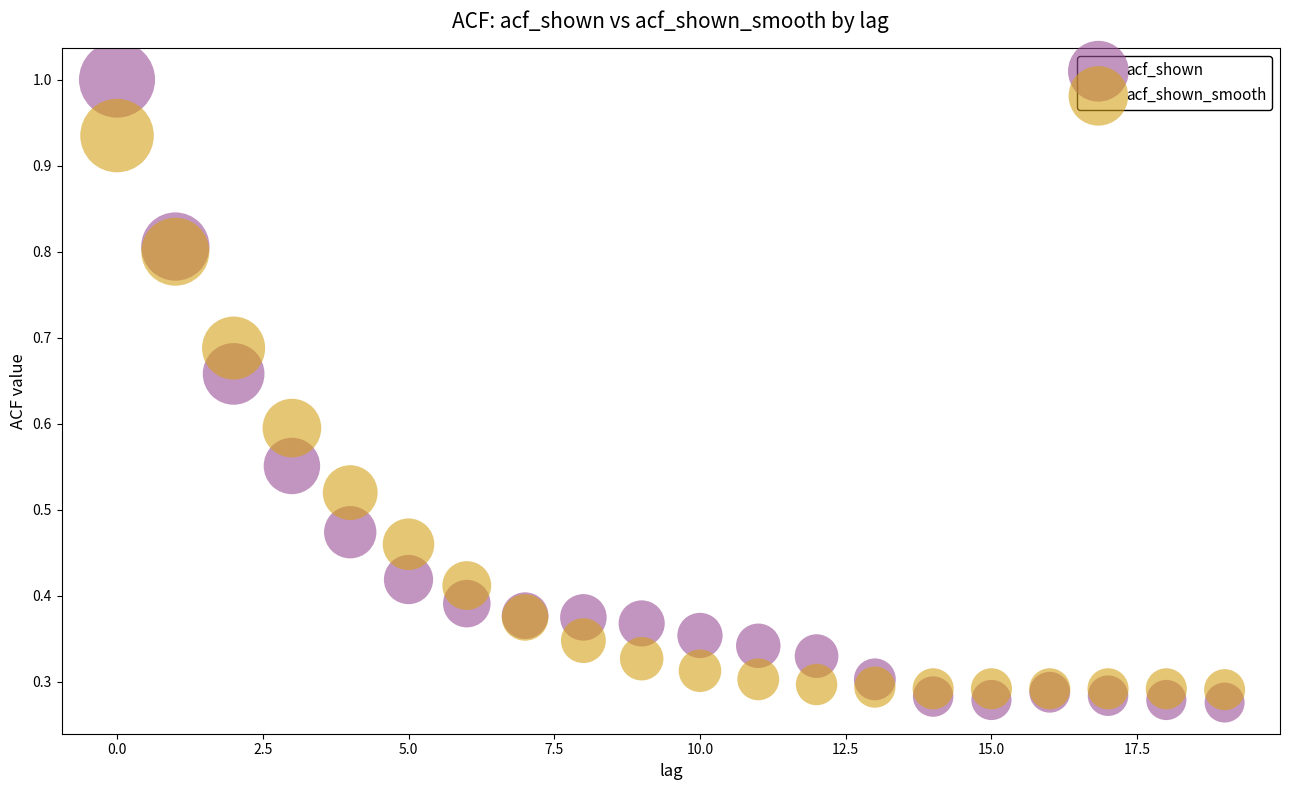

Which series contains the highest Y value?

acf_shown